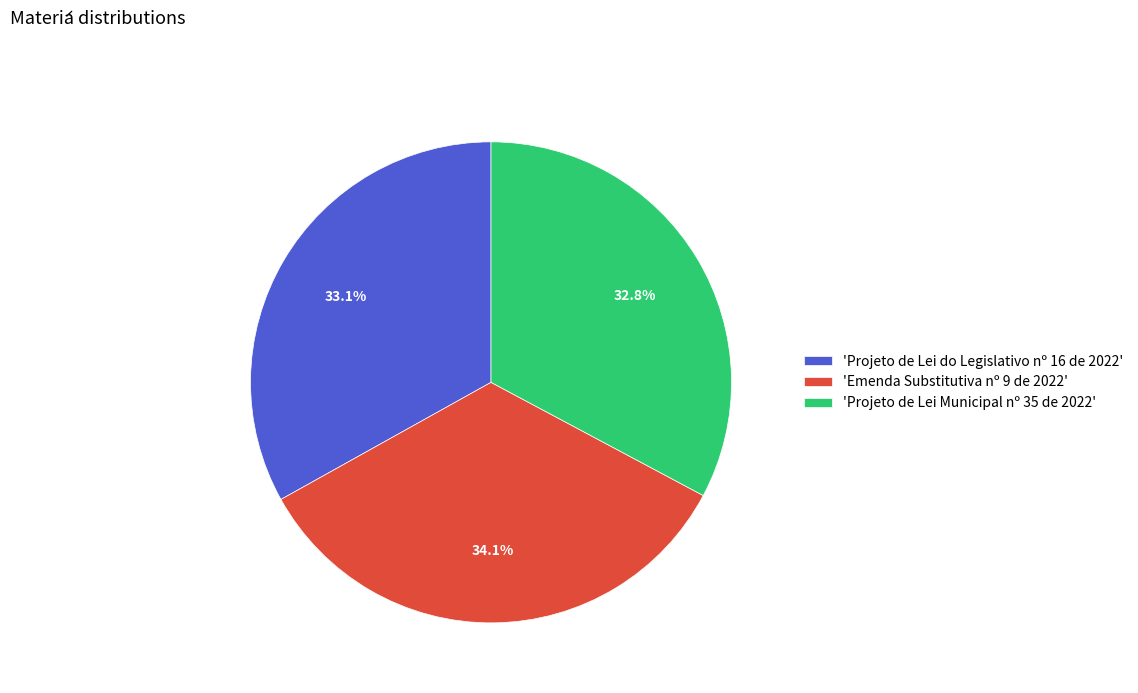

What is the largest slice in the pie chart?

'Emenda Substitutiva nº 9 de 2022'